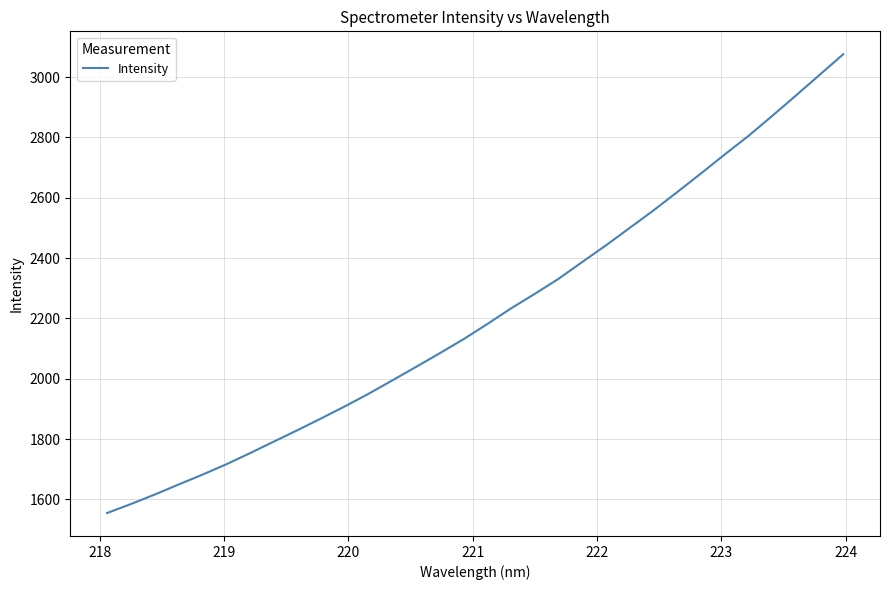

What is the difference between the maximum and second lowest values?

1491.1